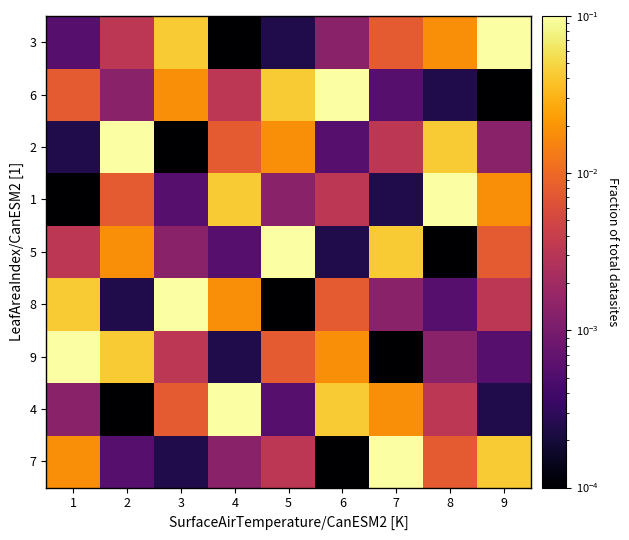

At which category is the sum across all series the highest?

1